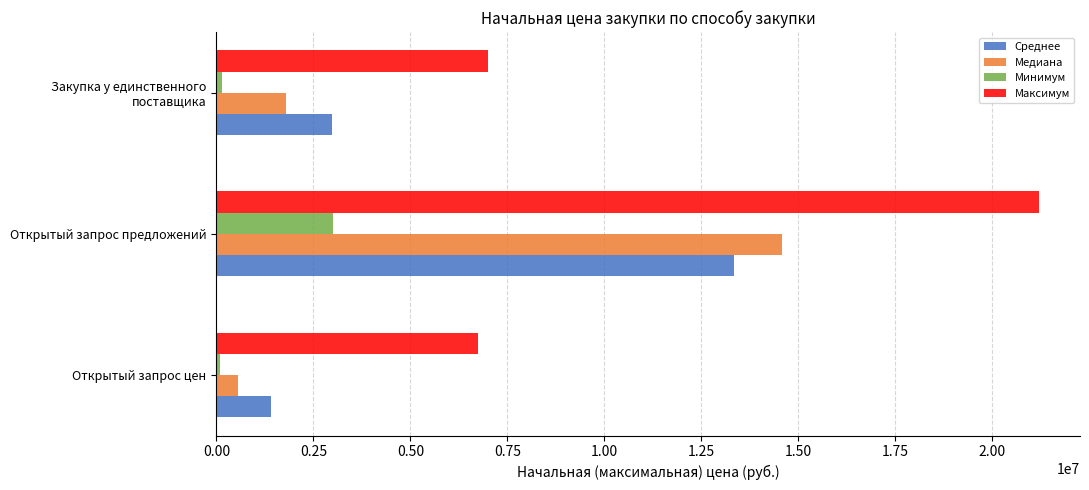

Which series has the largest range (max minus min)?

Максимум